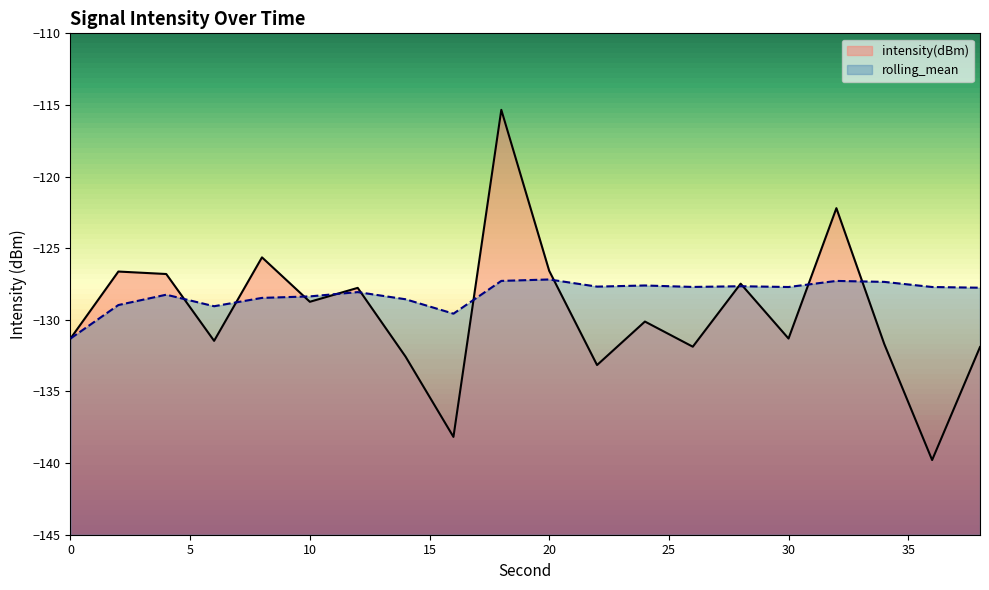

Which series has the widest spread of values?

intensity(dBm)